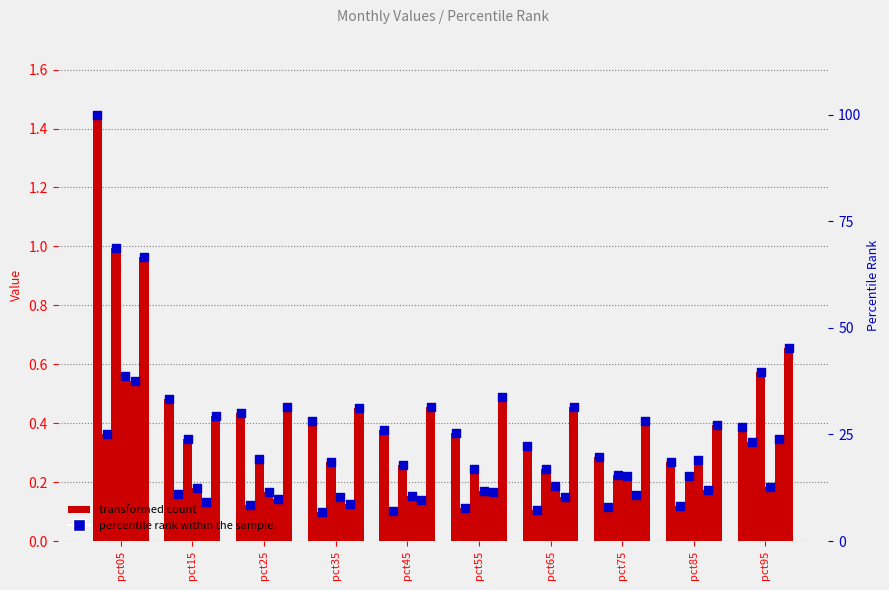

Which series has the largest total across all categories?

percentile rank within the sample